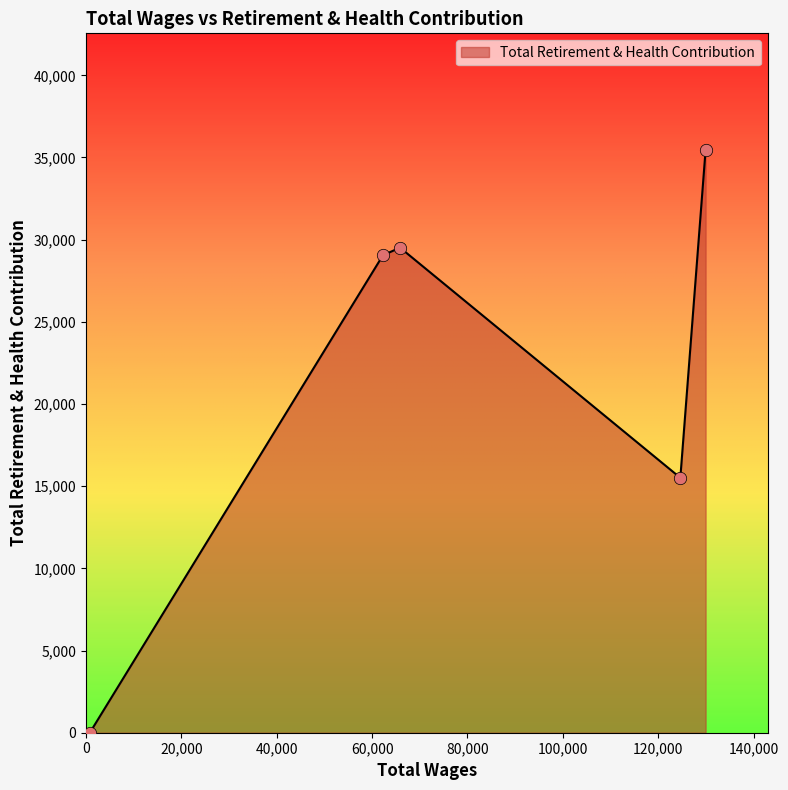

What is the difference between the maximum and minimum values?

35451